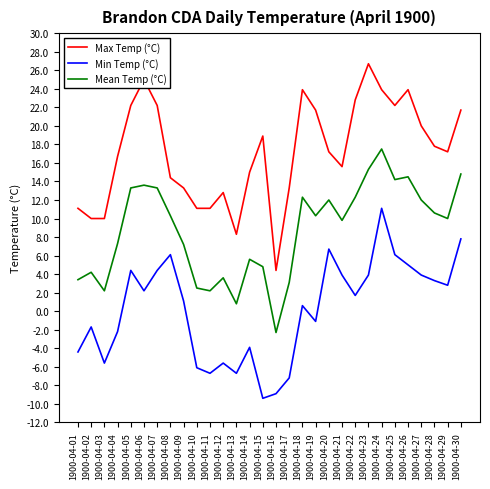

What is the minimum value for Mean Temp (°C)?

-2.3